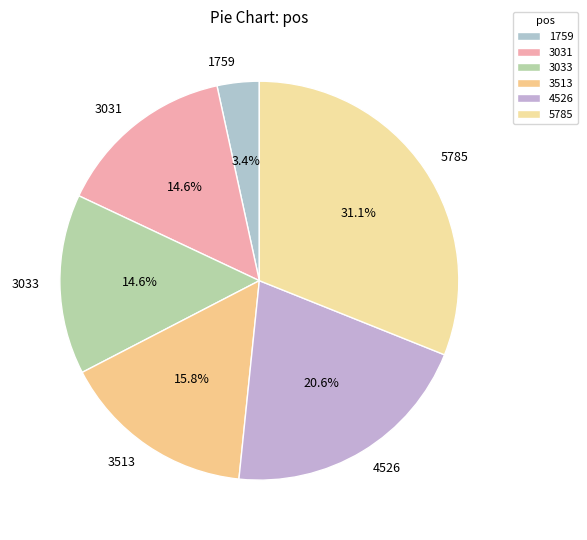

How many segments does this pie chart have?

6